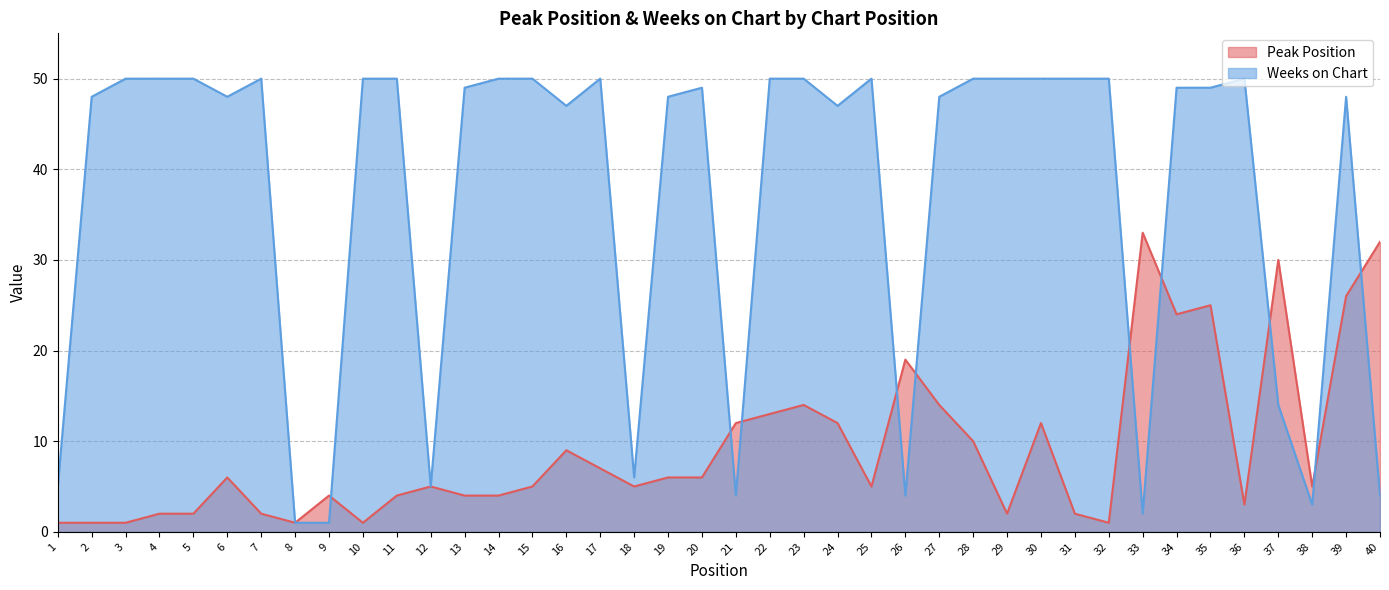

Where does the Peak Position series first go above 5?

6